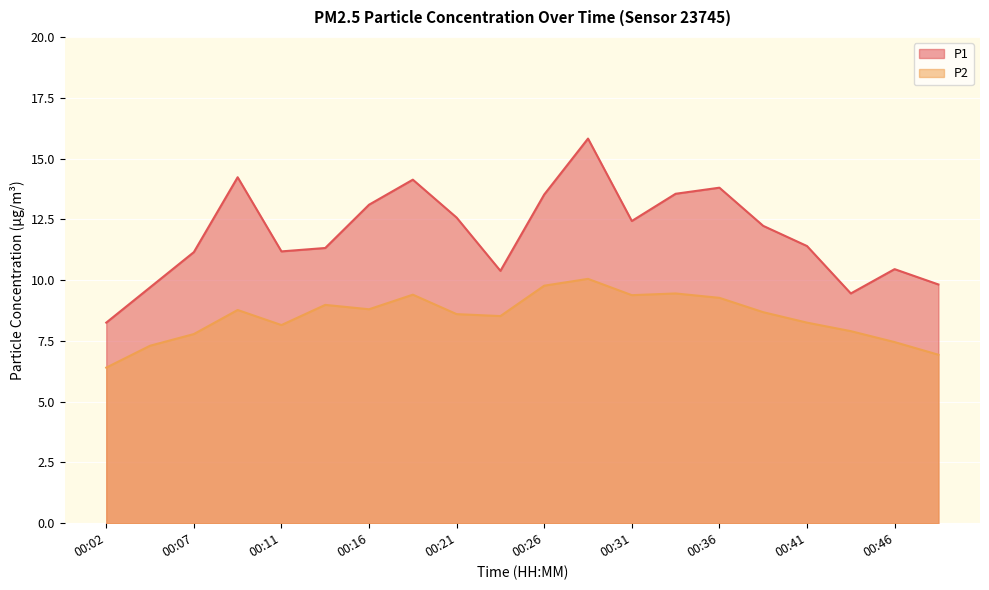

What is the sum of the P2 values at 00:11 and 00:02?

14.6